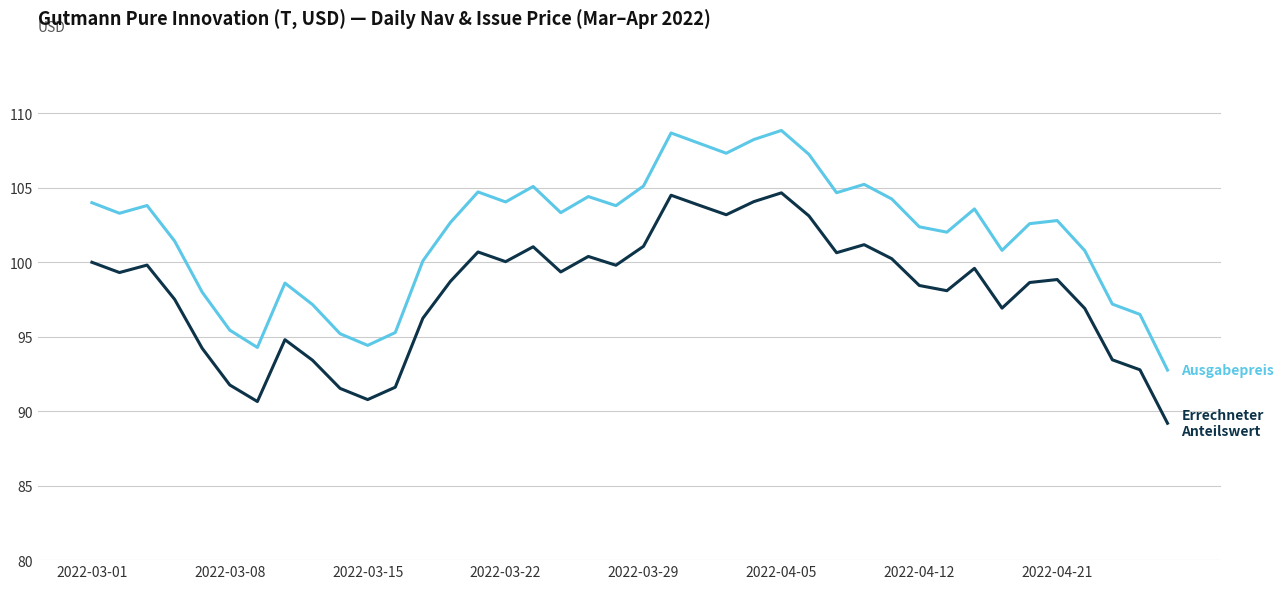

What is the smallest value displayed?

89.2